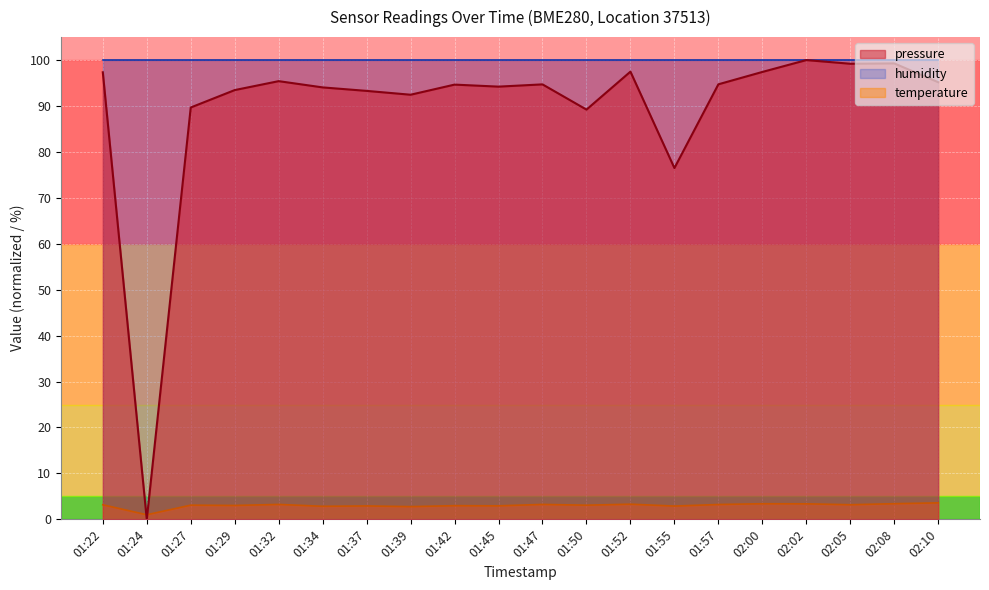

True or false: pressure has more than 2 interior local peaks.

True